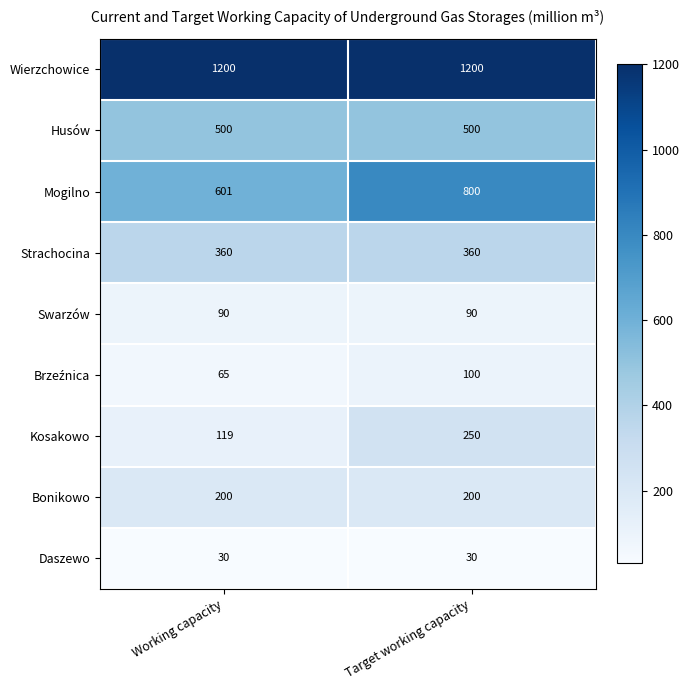

Read the Strachocina value at Target working capacity.

360